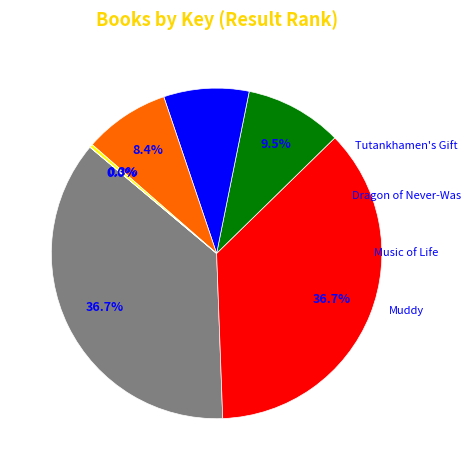

Is there any slice that represents more than half of the pie?

No